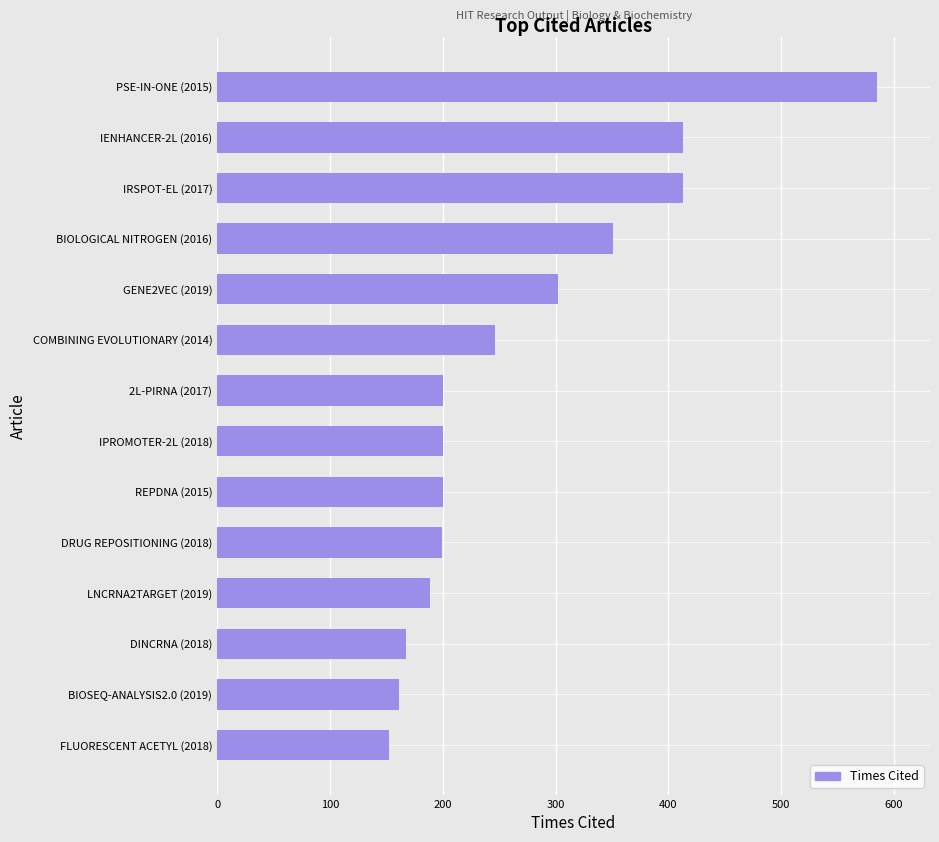

What is the label of the 5th bar from the bottom?

DRUG REPOSITIONING (2018)